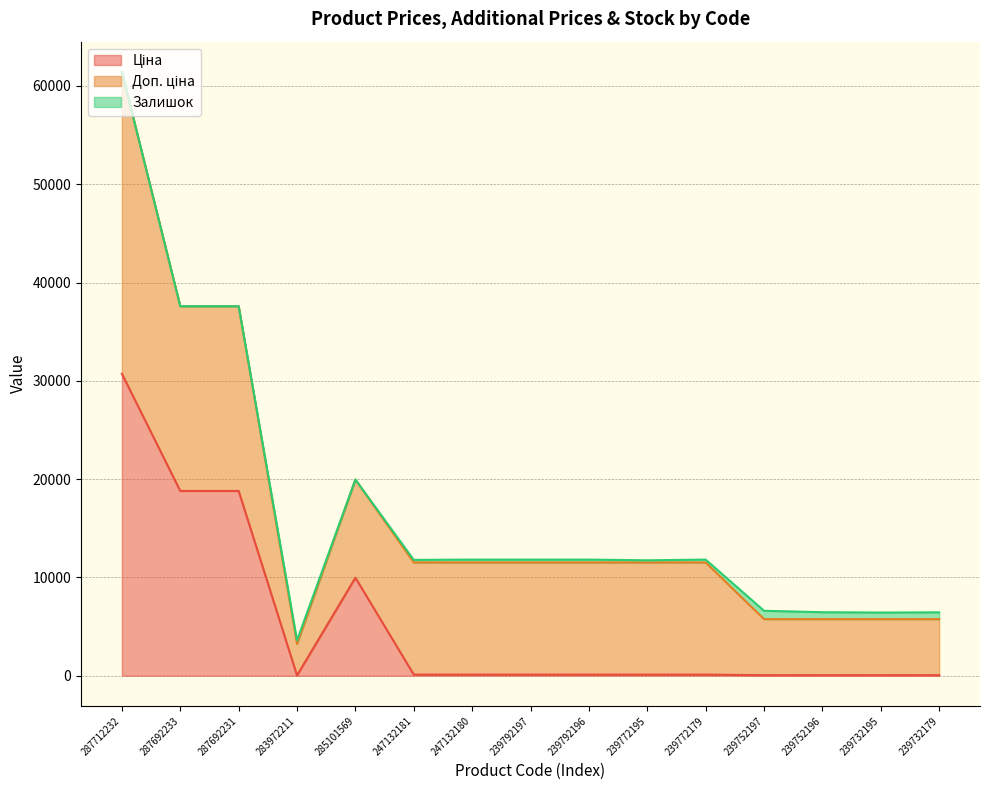

Which has a higher value, 247132181 or 239772179?

247132181